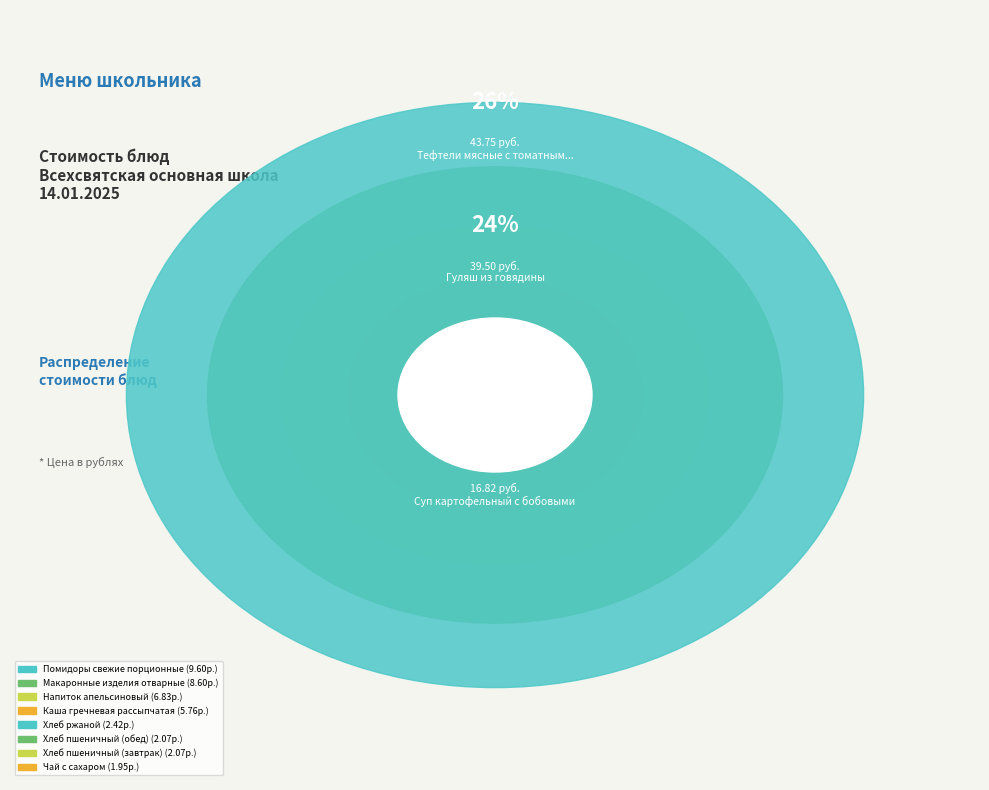

True or false: Тефтели мясные с томатным соусом accounts for 26% of the total.

True